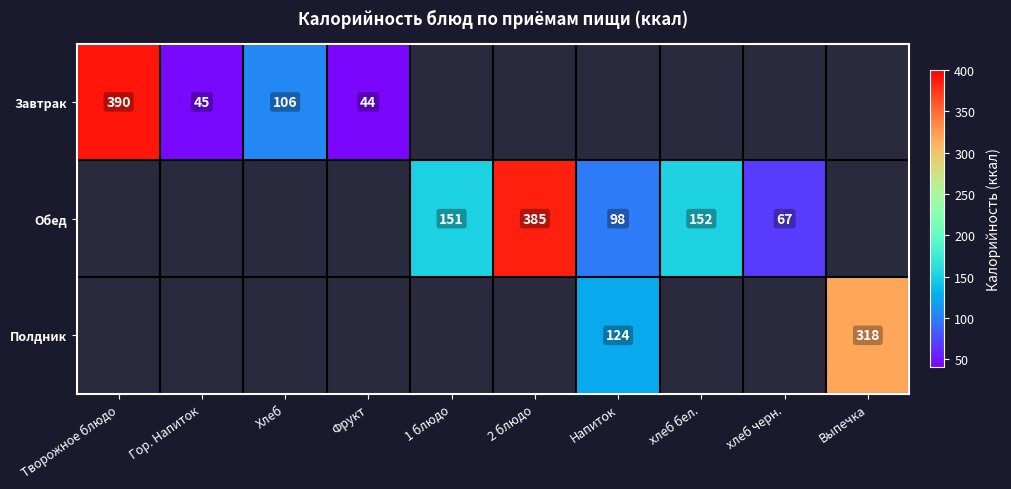

The Завтрак series shows 45 at Гор. Напиток. True or false?

True